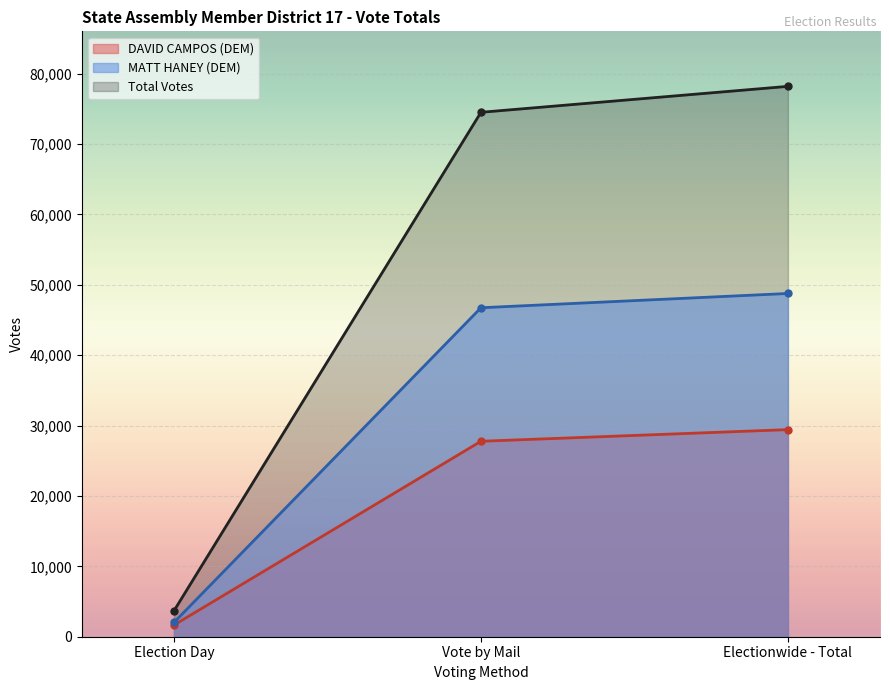

At which category is the sum across all series the highest?

Electionwide - Total